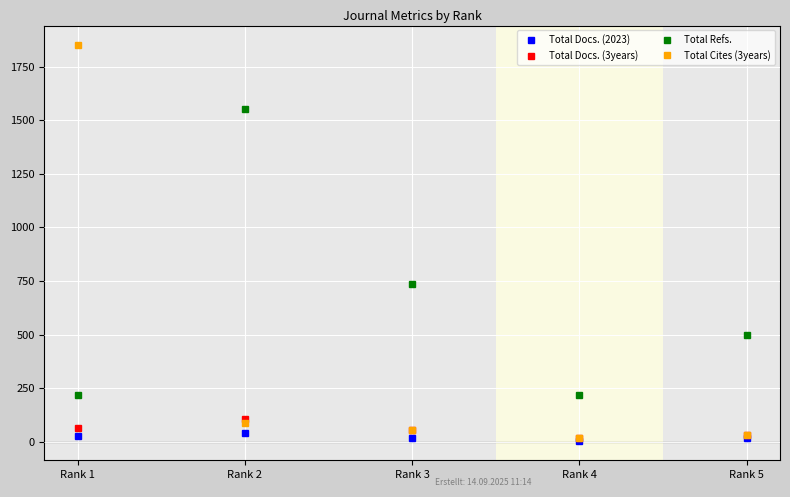

Is it true that Total Cites (3years) equals 1849 at Rank 1?

True